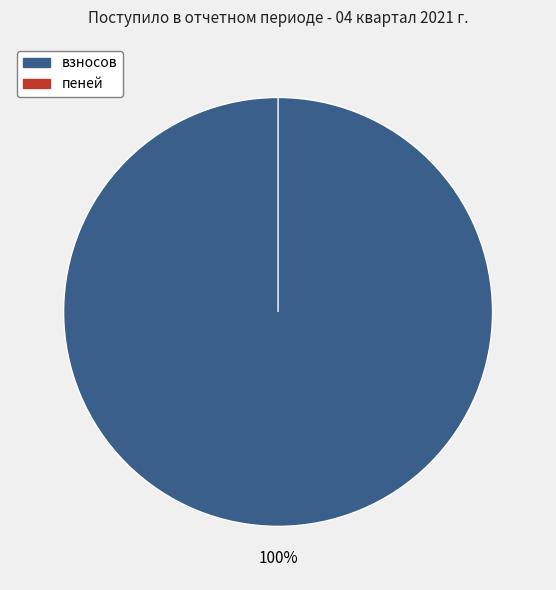

Rank the categories by value from lowest to highest.

пеней, взносов